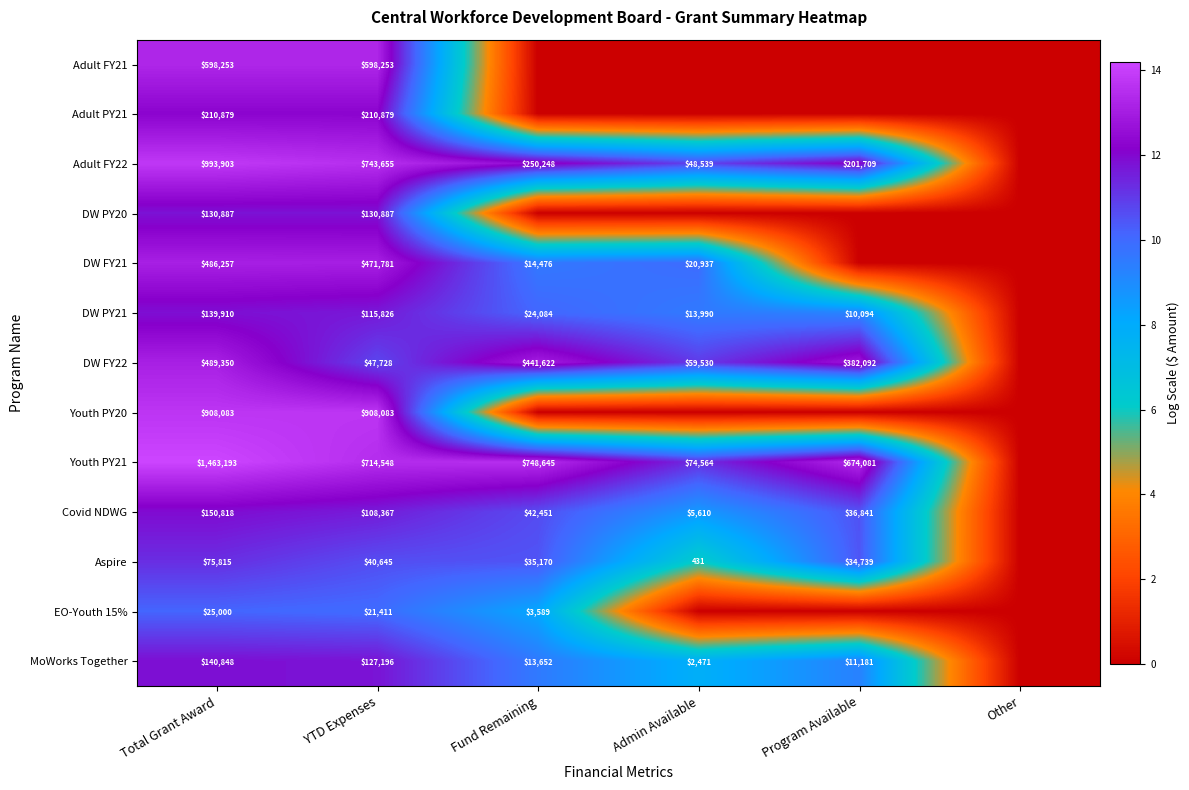

The Aspire series shows 4.5 at Program Available. True or false?

False